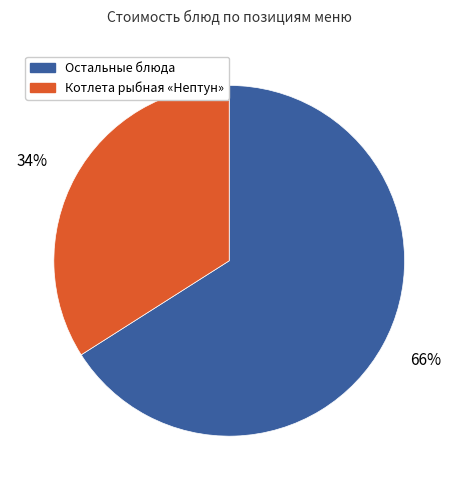

To the nearest percent, what is the difference between the largest and smallest slice percentages?

32%